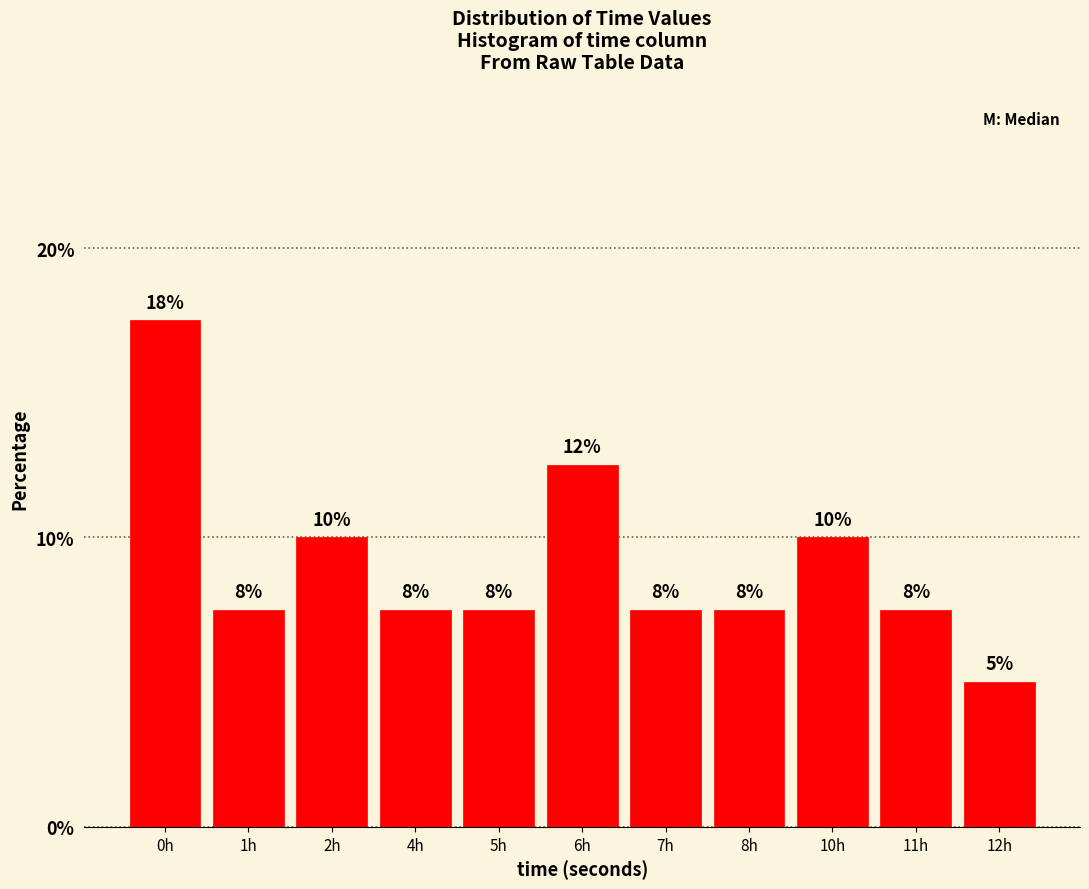

Are the bars horizontal?

No